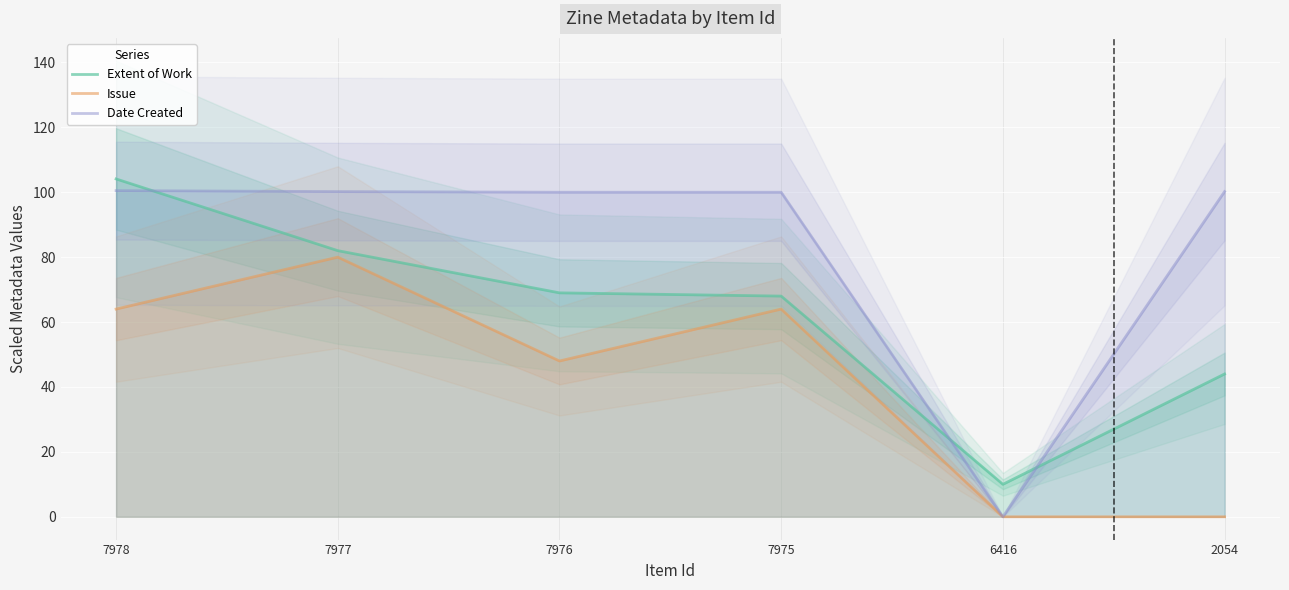

What is the difference between the highest and lowest values at 7976?

52.0